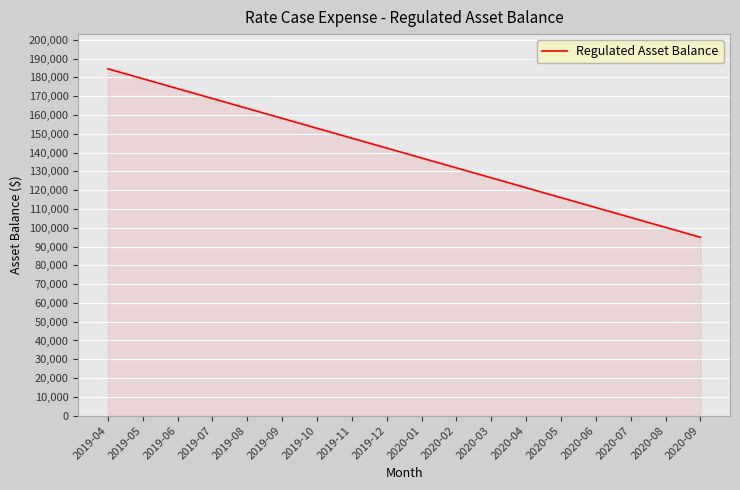

What position from the left is 2019-12?

9